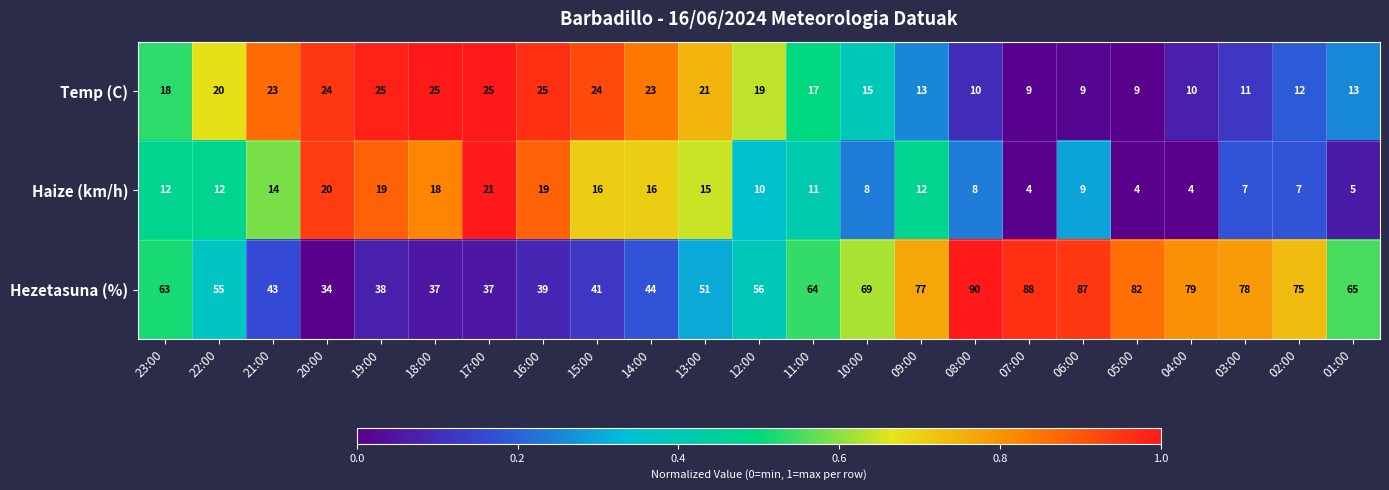

What is the difference between the maximum and minimum values in the Temp (C) series?

16